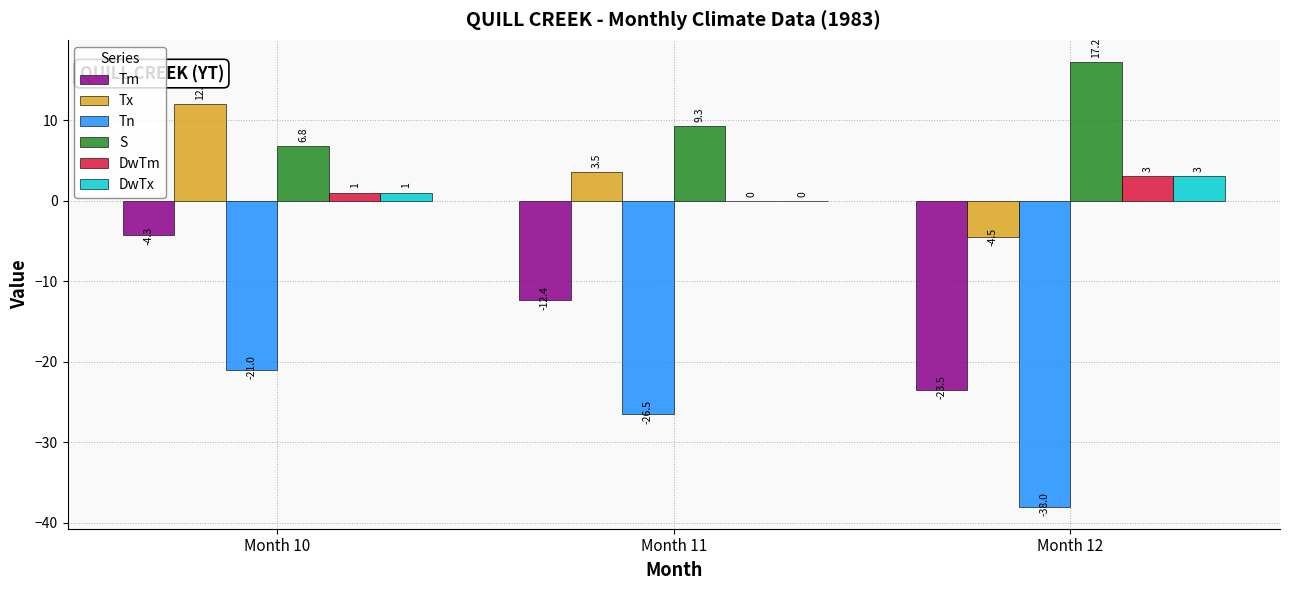

How many groups of bars are there?

3